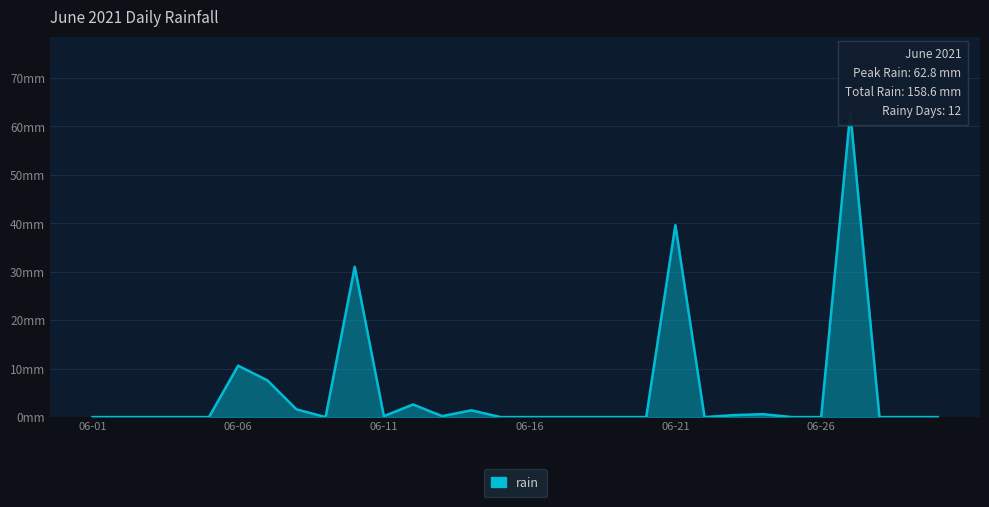

How many interior local peaks (higher than both neighbors) does the data have?

7